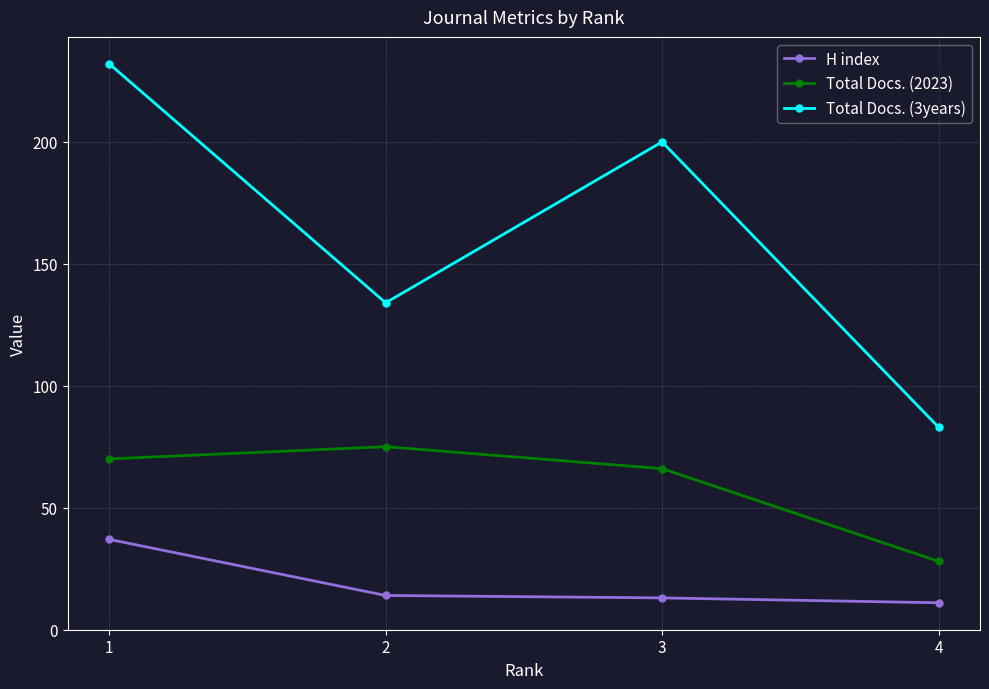

What is the highest value of the H index series?

37